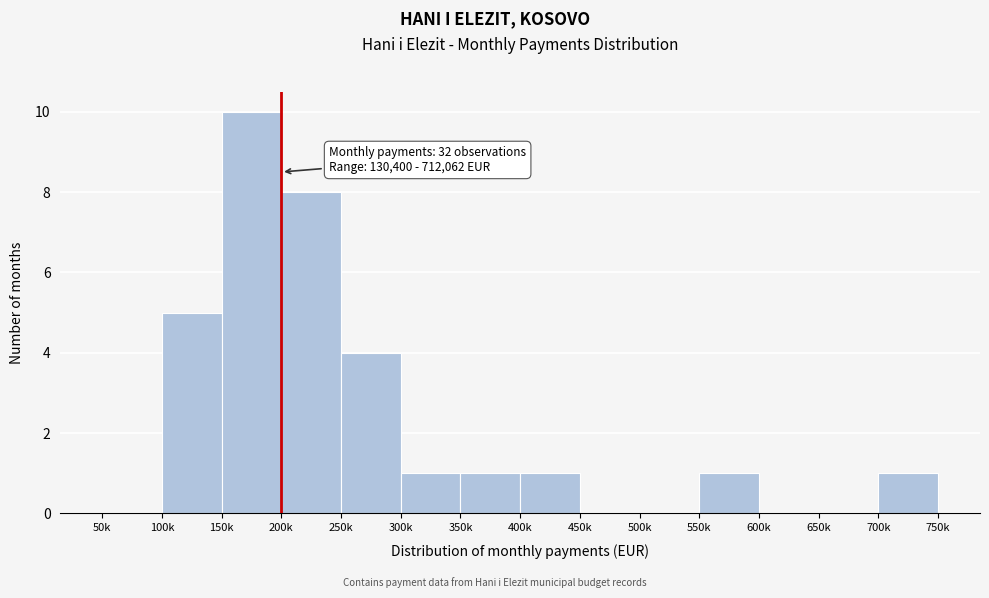

Reading left to right, extract all data points from this chart.

50k=0	100k=5	150k=10	200k=8	250k=4	300k=1	350k=1	400k=1	450k=0	500k=0	550k=1	600k=0	650k=0	700k=1